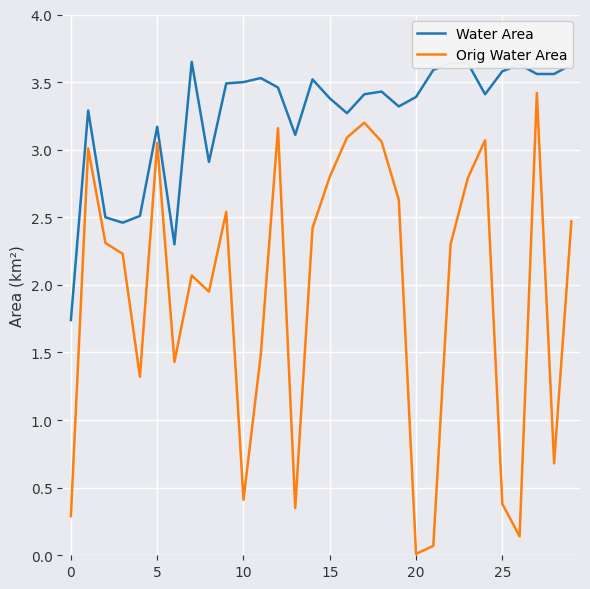

Which series has the widest spread of values?

Orig Water Area